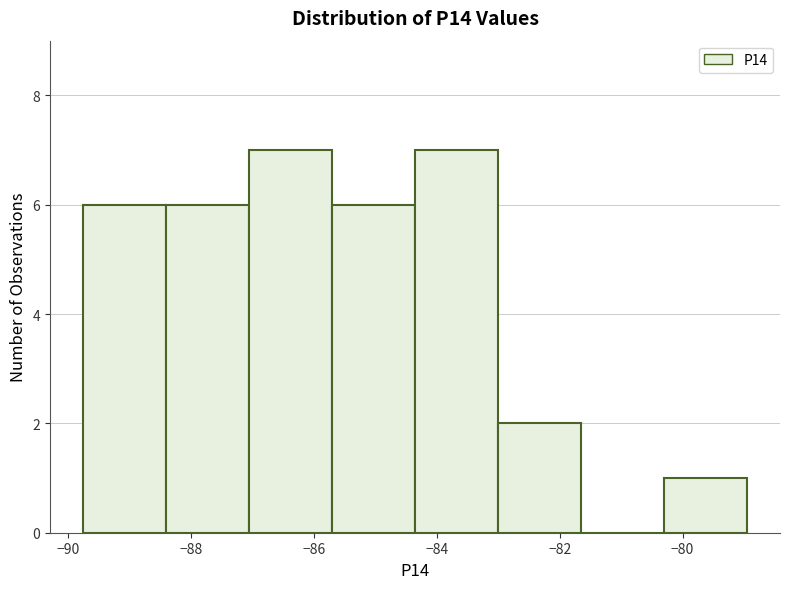

Reading left to right, transcribe this chart: for each bar, give the range it covers on the x-axis and its height. Neither the bar edges nor the heights are printed on the chart, so give them approximately, as read against the axes.

-89.8 to -88.4: 6
-88.4 to -87.0: 6
-87.0 to -85.8: 7
-85.8 to -84.4: 6
-84.4 to -83.0: 7
-83.0 to -81.6: 2
-81.6 to -80.4: 0
-80.4 to -79.0: 1